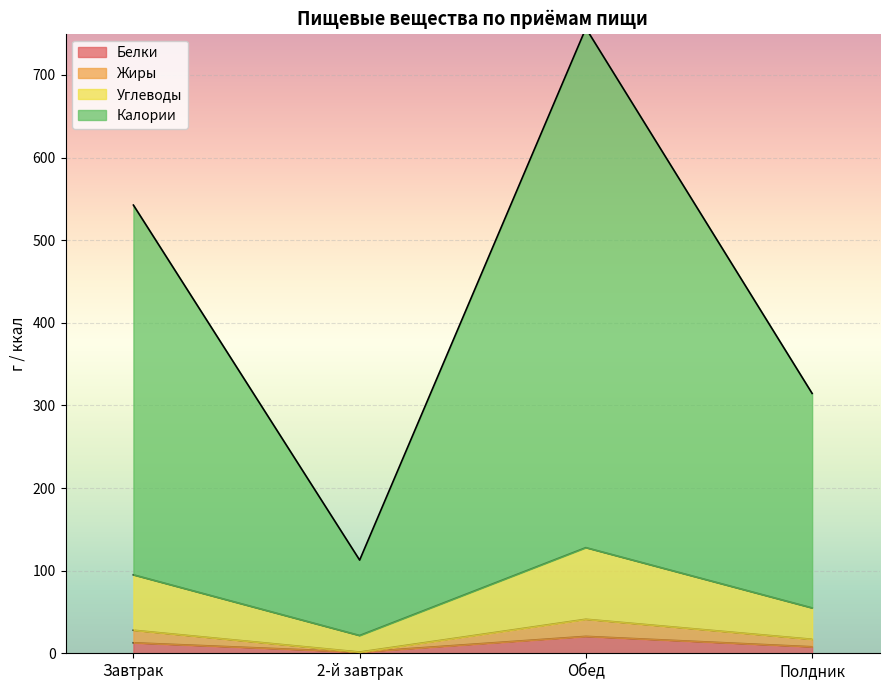

How many interior local valleys does the Углеводы series have?

1